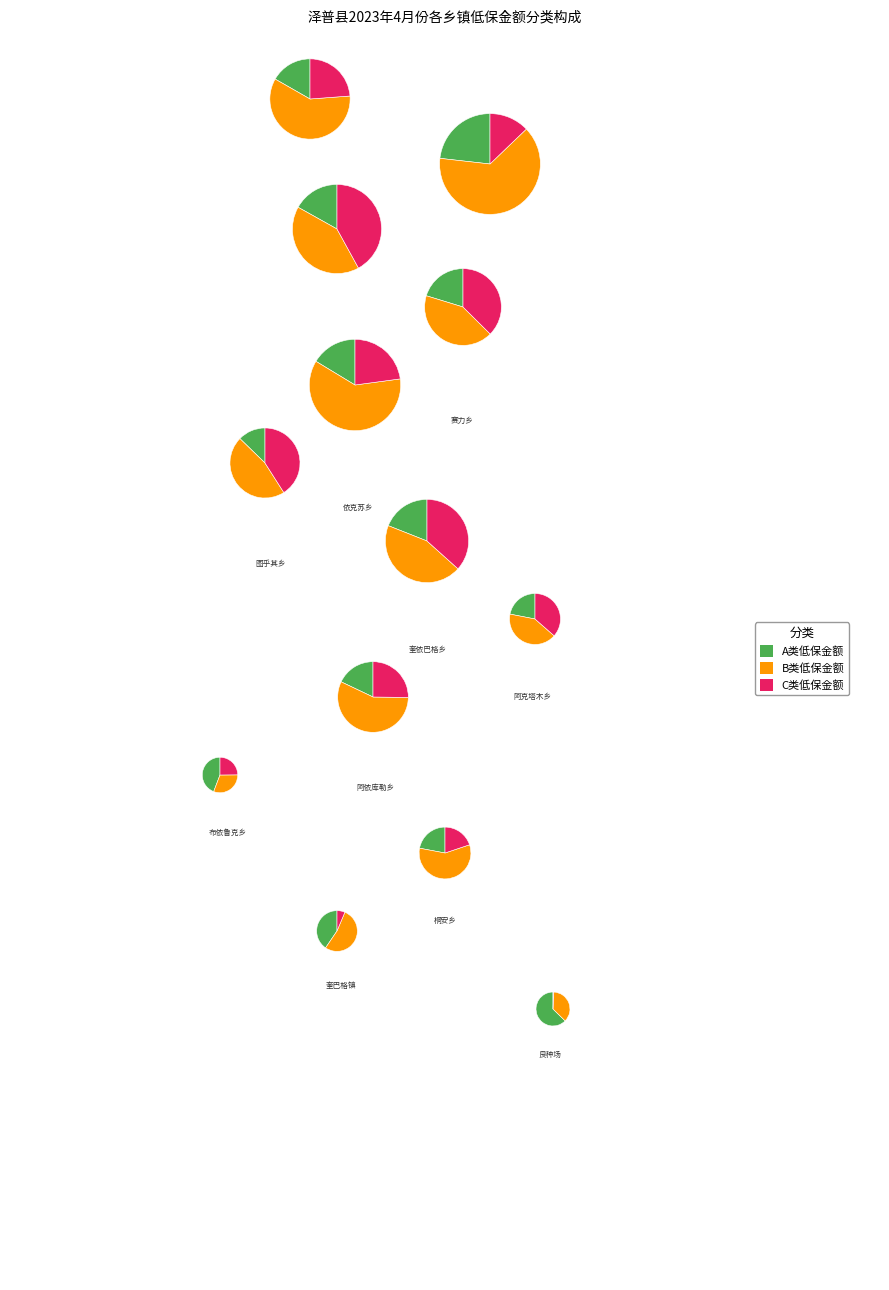

What portion of the pie excludes 阿克塔木乡?

95.1%